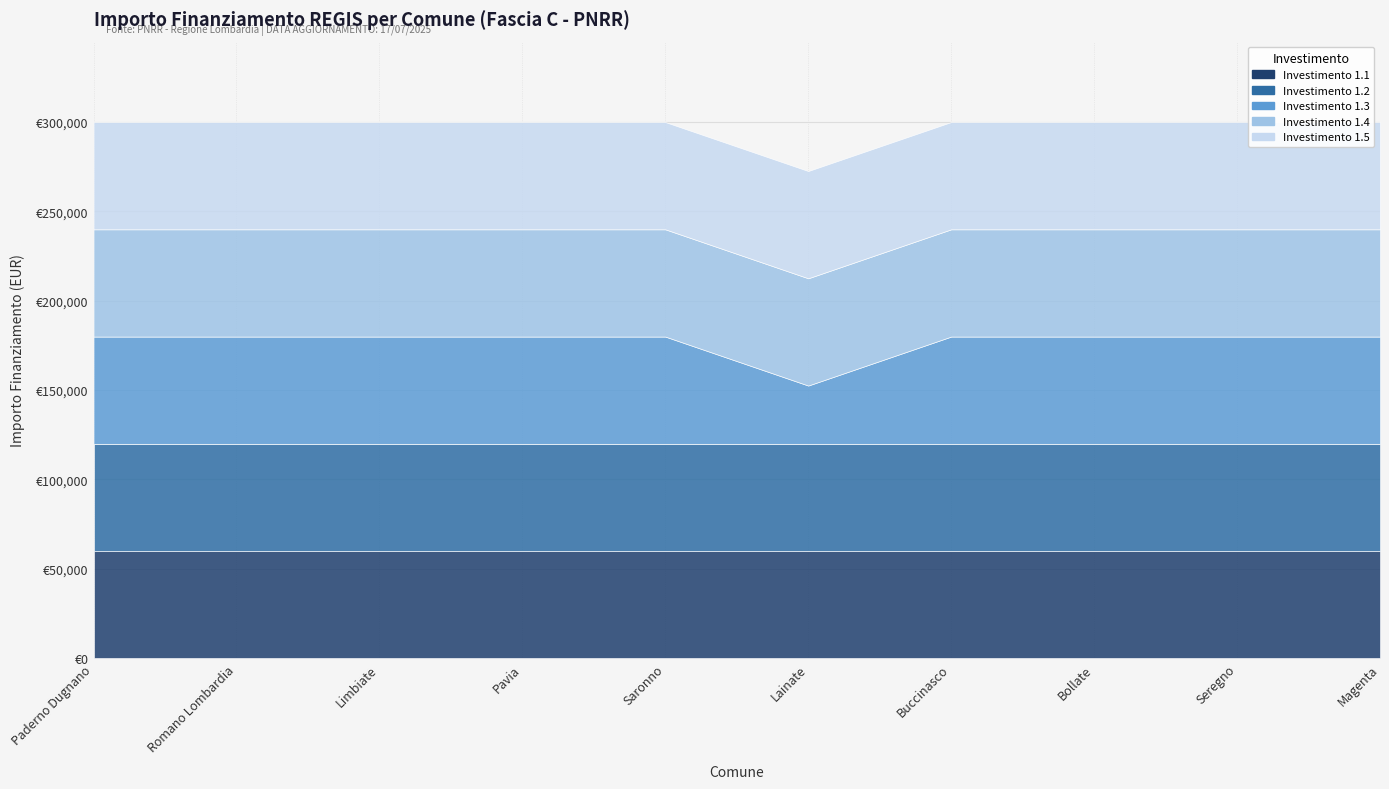

True or false: 1.3 has more than 0 interior local peaks.

False